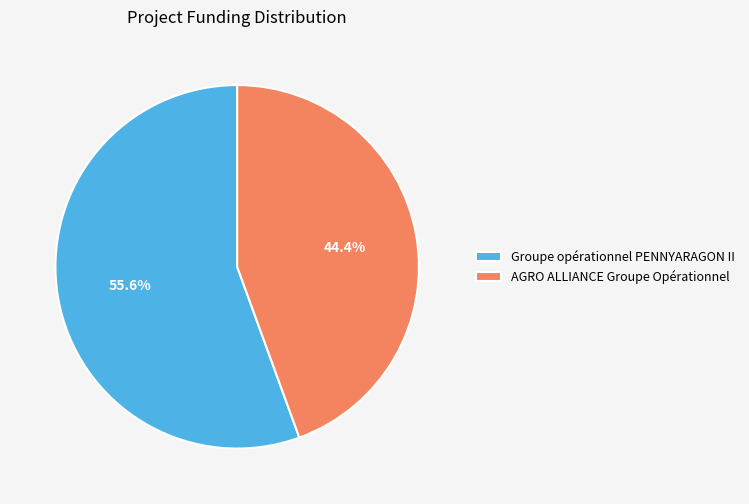

To the nearest percent, what portion does Groupe opérationnel PENNYARAGON II represent?

56%